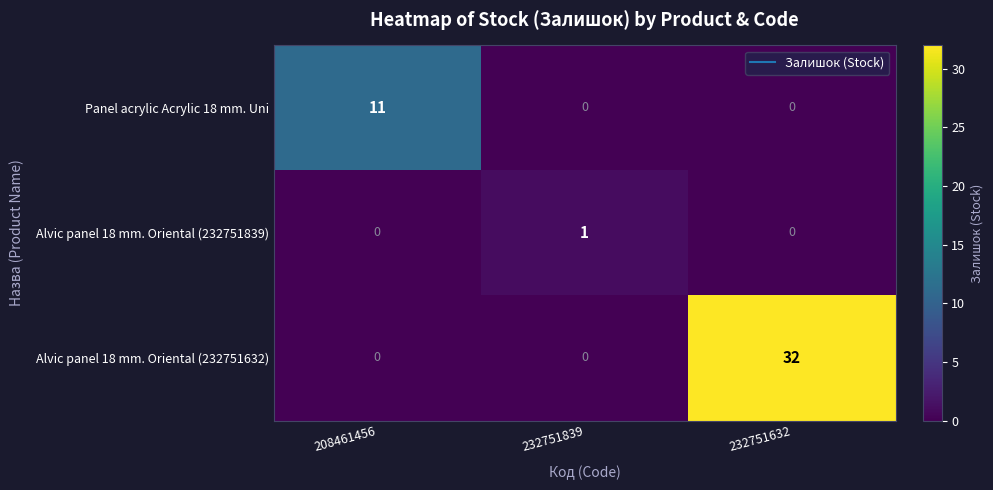

Which series has the largest total across all categories?

Alvic panel 18 mm. Oriental (232751632)